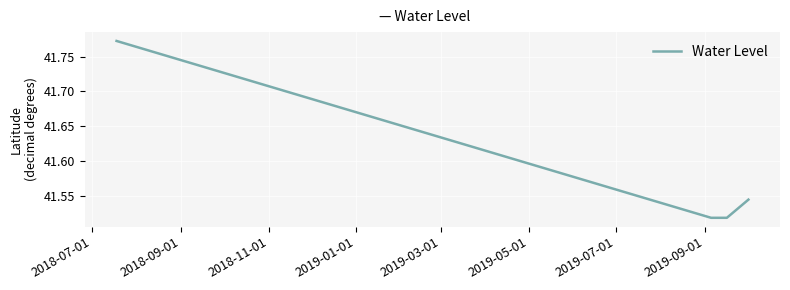

What is the difference between the maximum and minimum values?

0.3